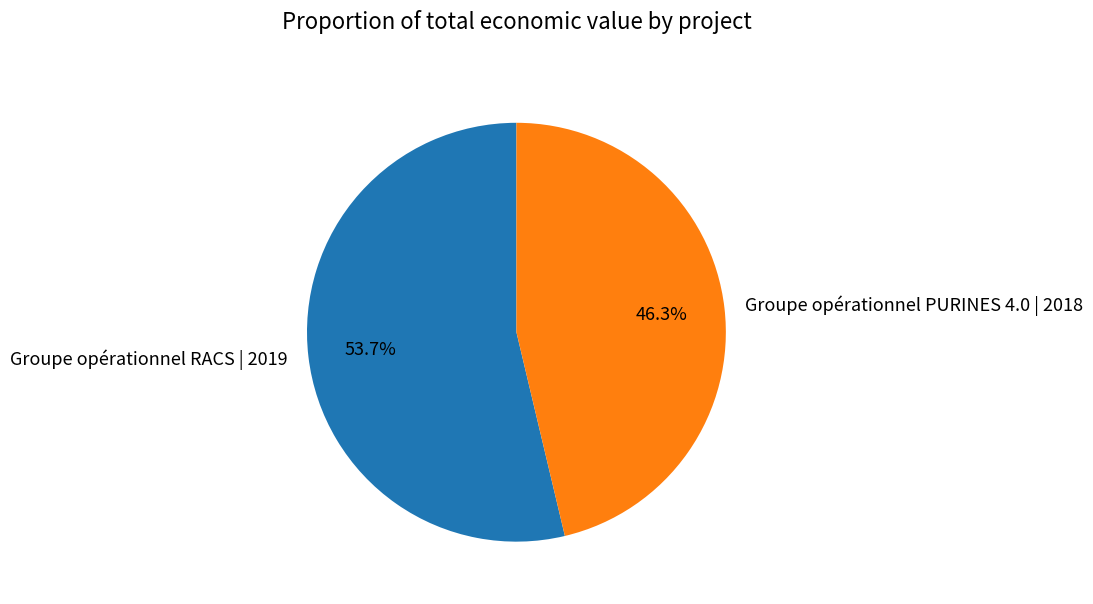

The Groupe opérationnel RACS | 2019 slice represents 54% of the pie. True or false?

True